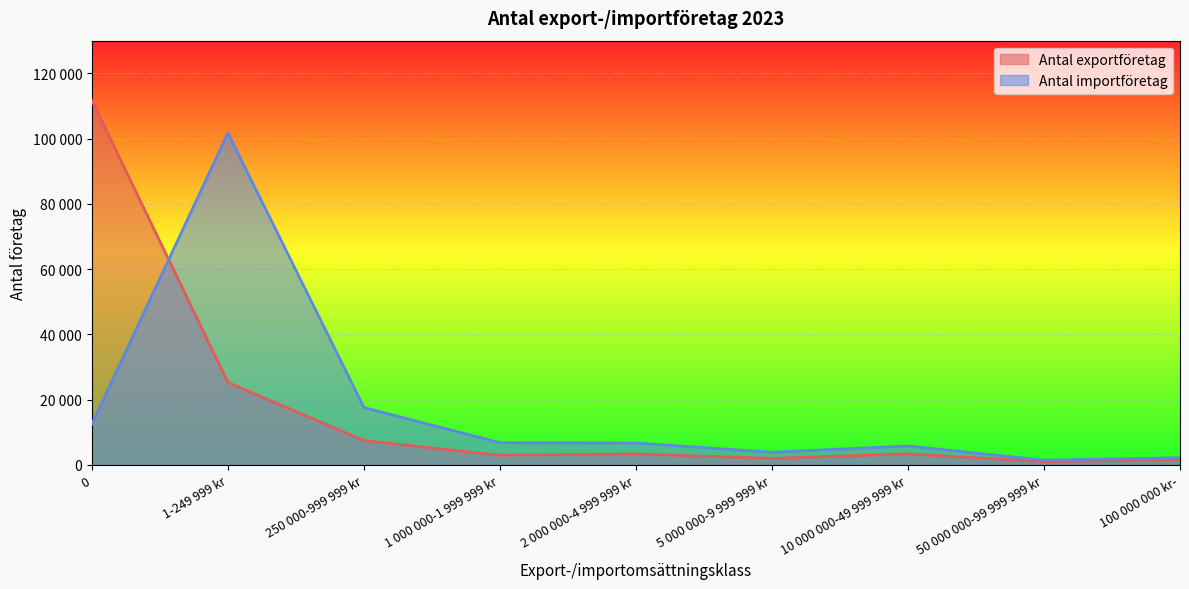

At 10 000 000-49 999 999 kr, list the series in order from smallest to largest.

Antal exportföretag, Antal importföretag